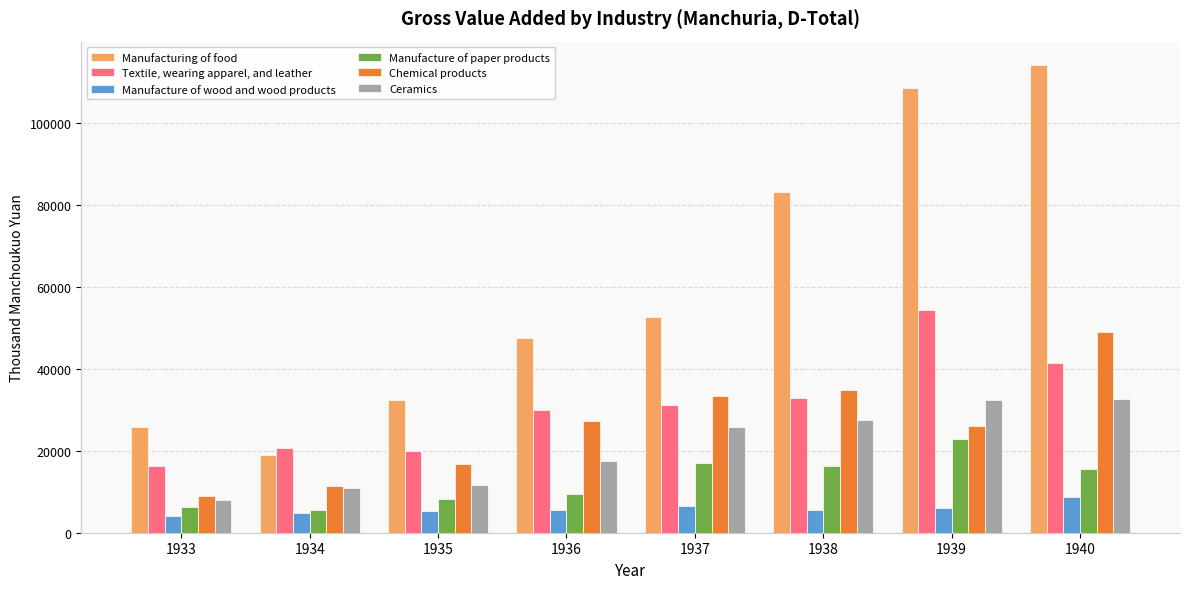

Where is Textile, wearing apparel, and leather nearest to the value 35315?

1938